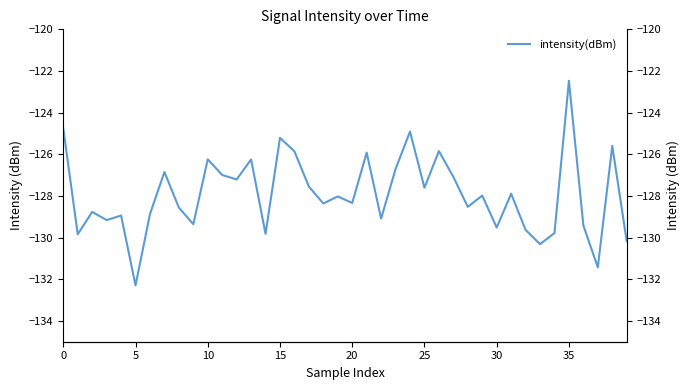

What is the difference between the maximum and minimum values?

9.8